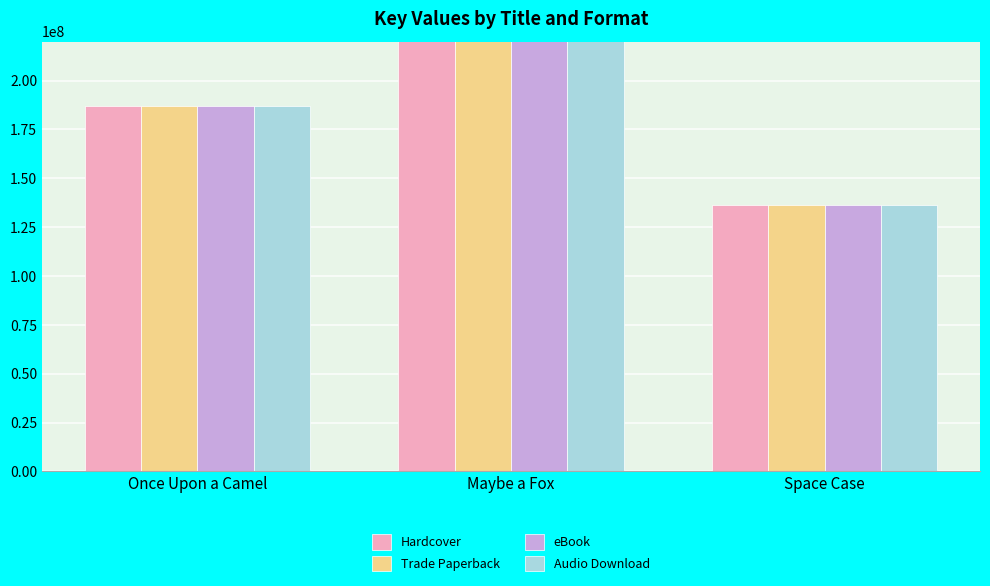

Which category has the lowest value across all series?

Space Case